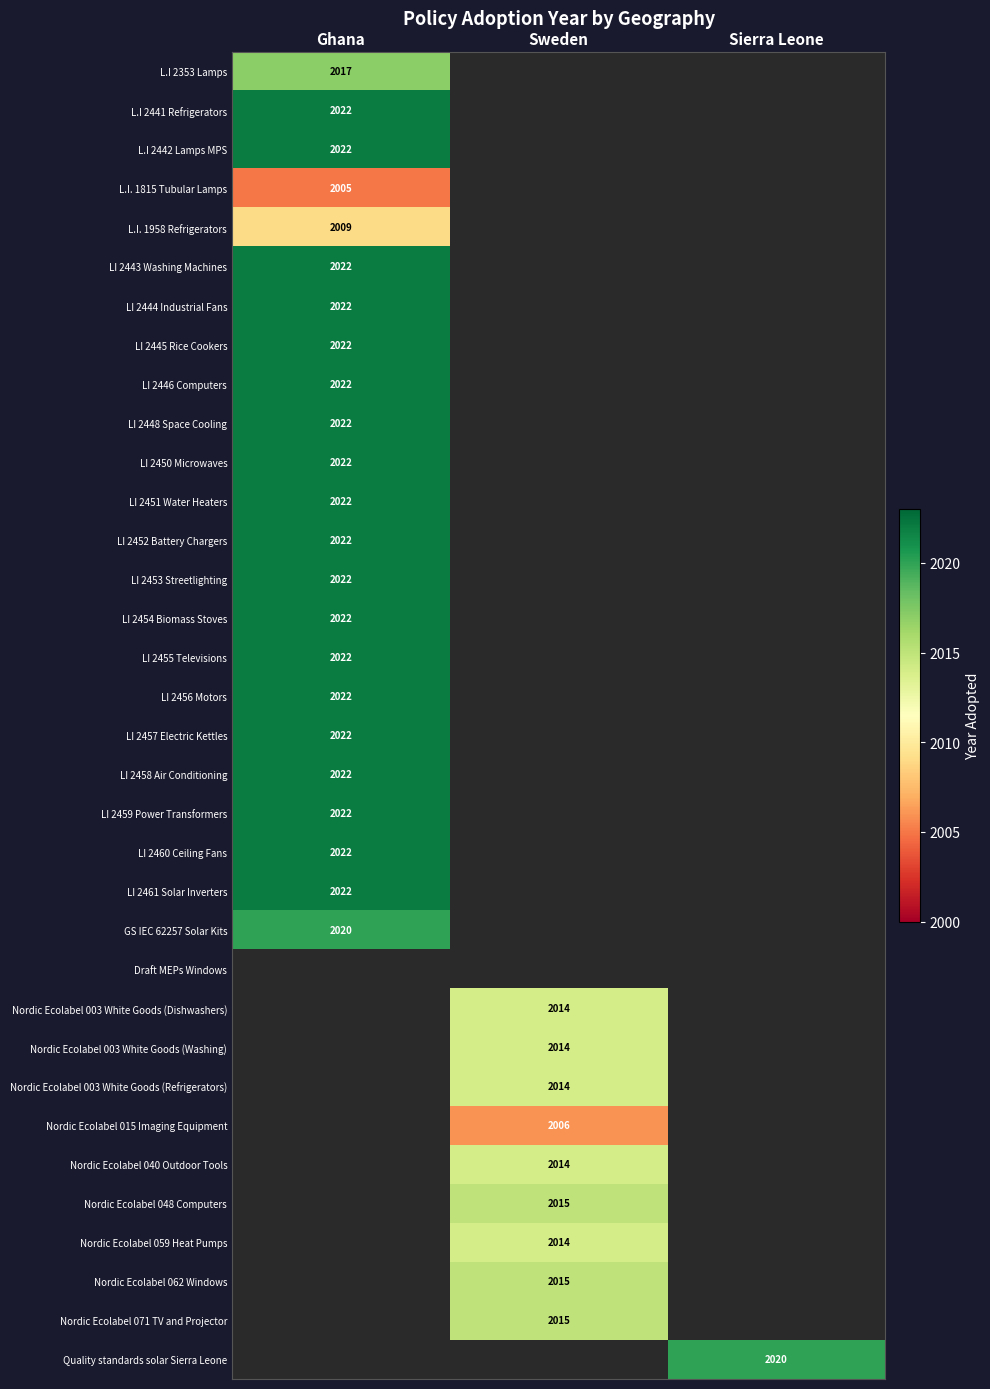

True or false: LI 2448 Space Cooling has a value of 2022 at Ghana.

True